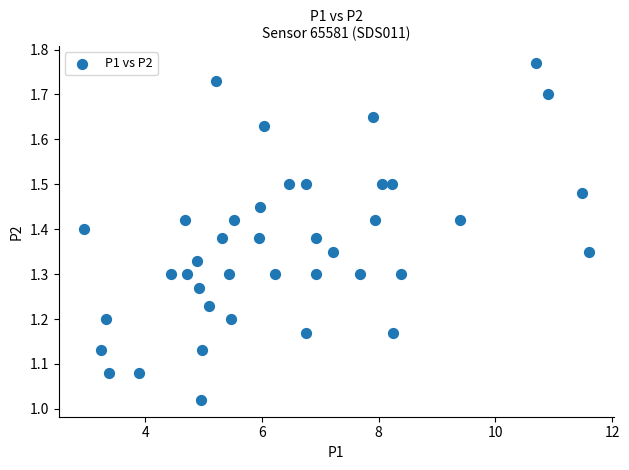

What is the range of X values (max minus min)?

8.6